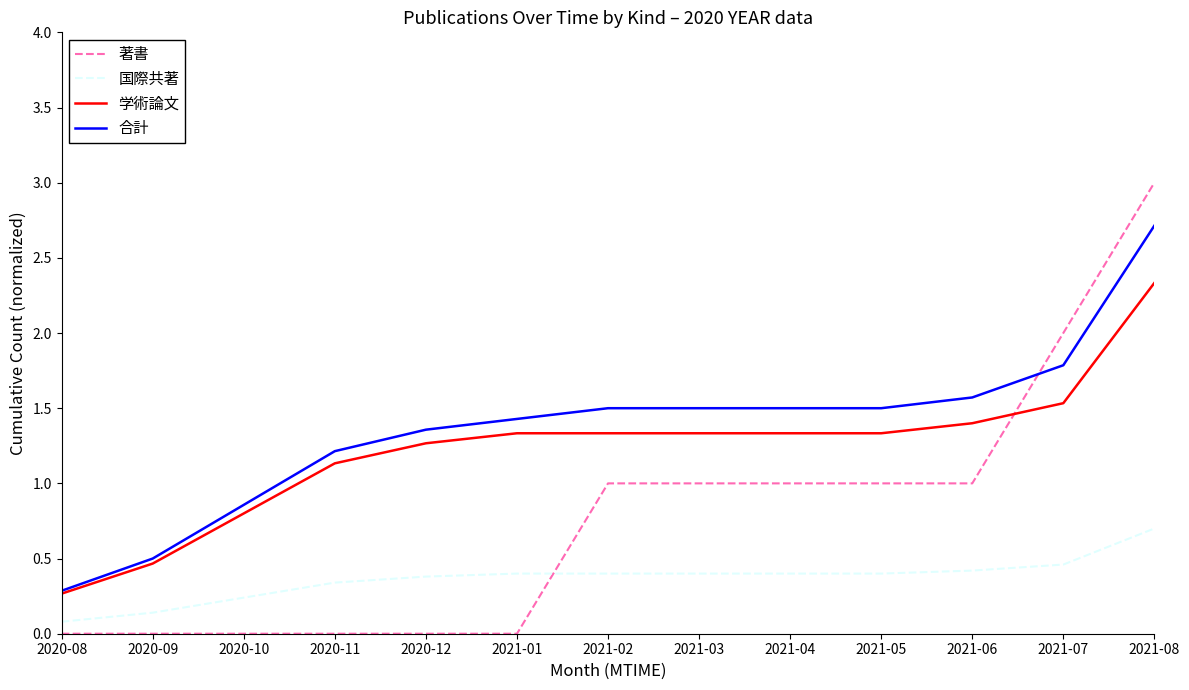

Rank the series by their maximum value, from lowest to highest.

国際共著, 学術論文, 合計, 著書